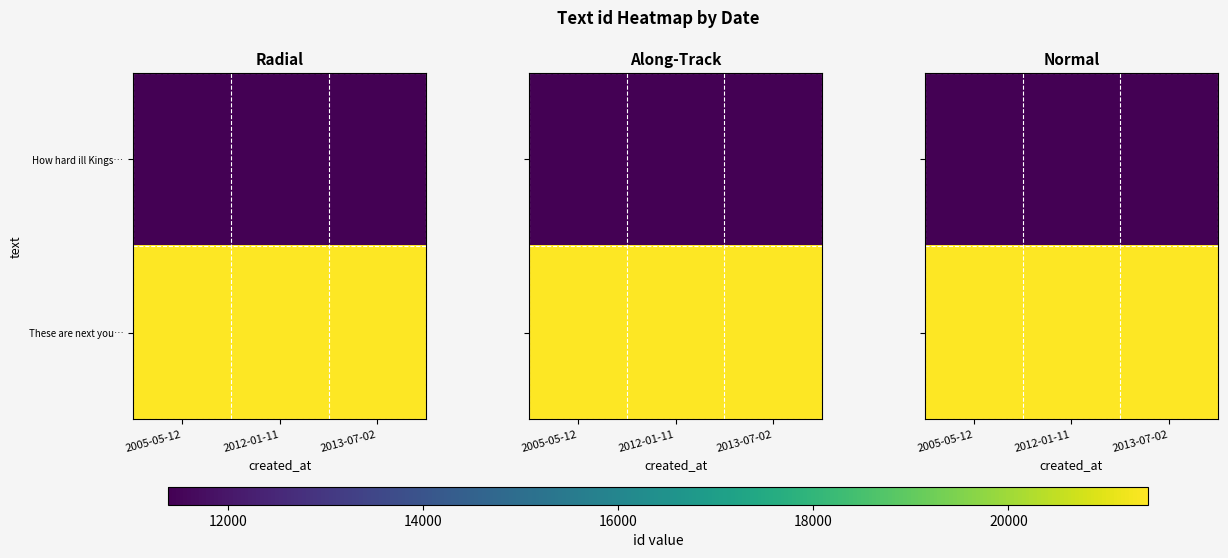

The value of These are next you… at 2013-07-02 is 21432. True or false?

True